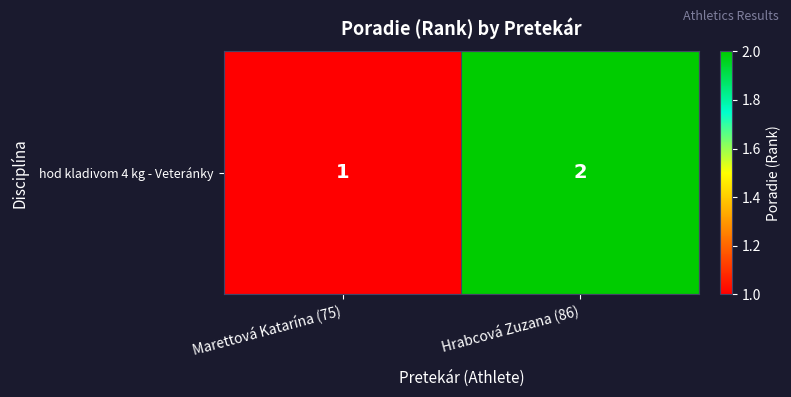

What is the difference between the maximum and minimum values?

1